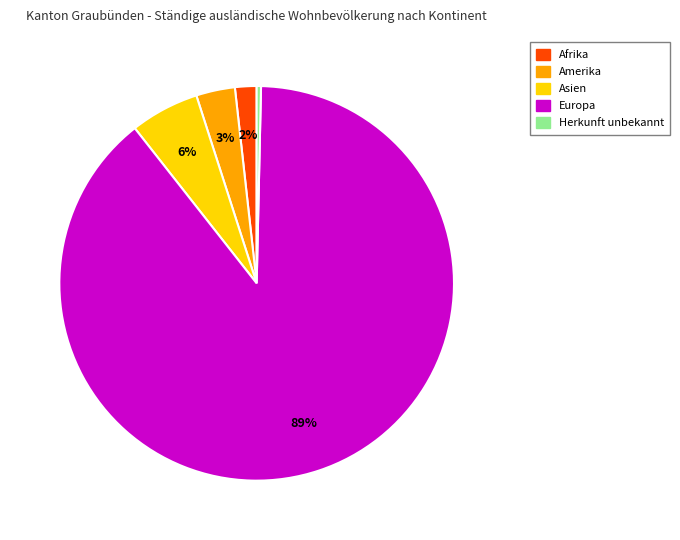

Is there any slice that represents more than half of the pie?

Yes